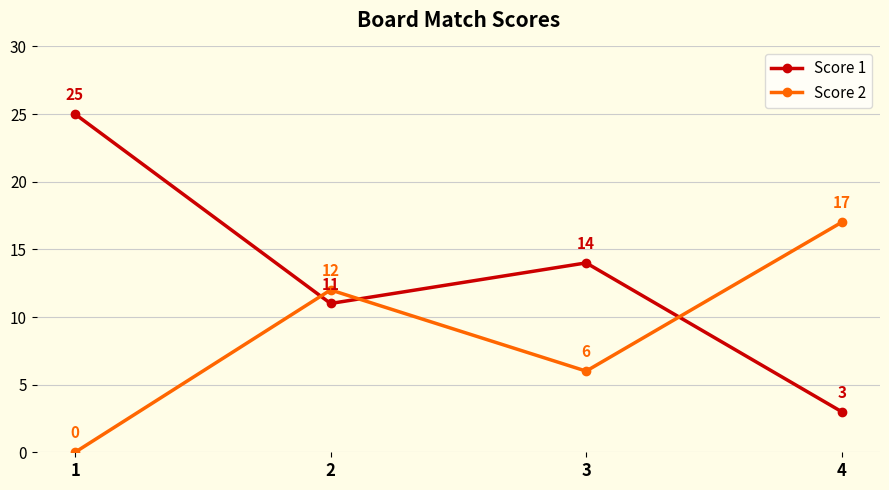

What is the value of the Score 2 point at the 2nd from the left?

12